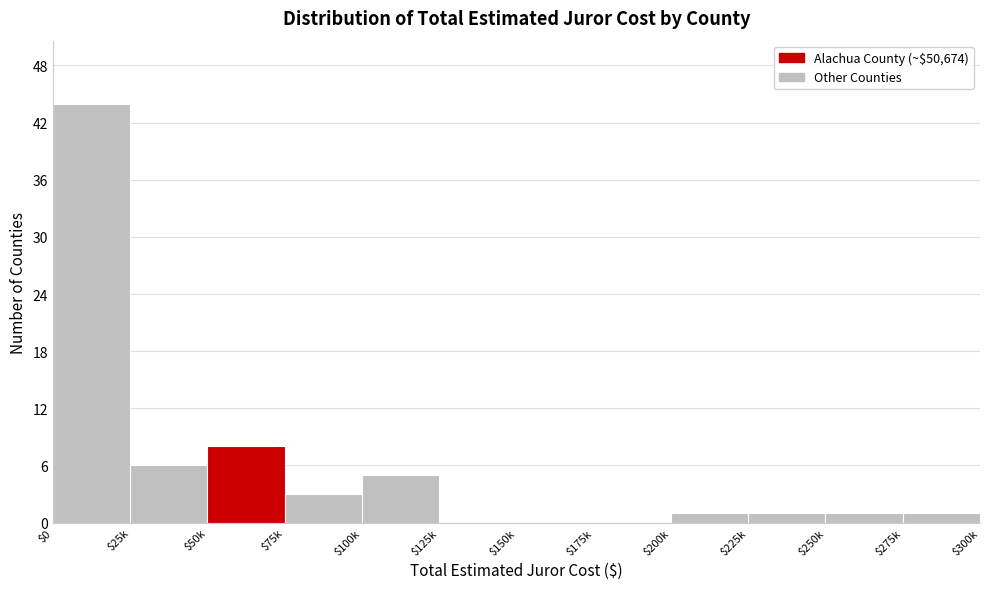

Which label corresponds to the largest value in the chart?

$0